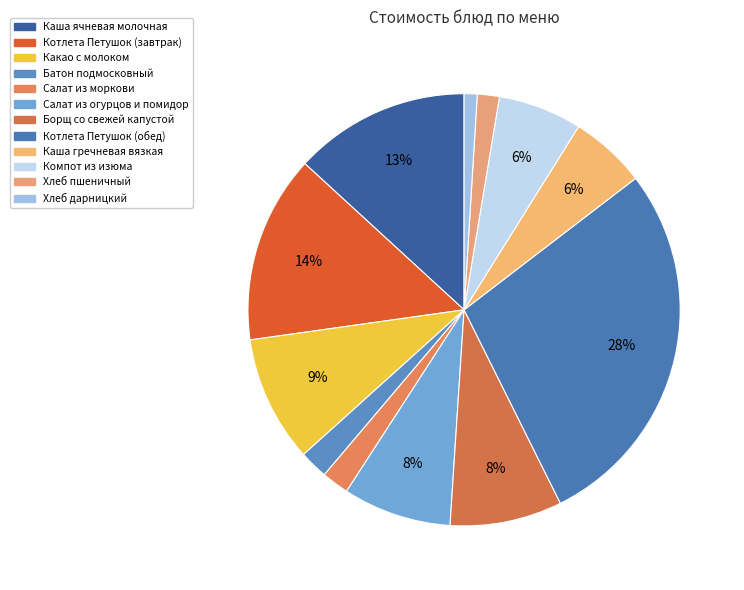

Is it true that Каша гречневая вязкая is 6% of the pie?

True